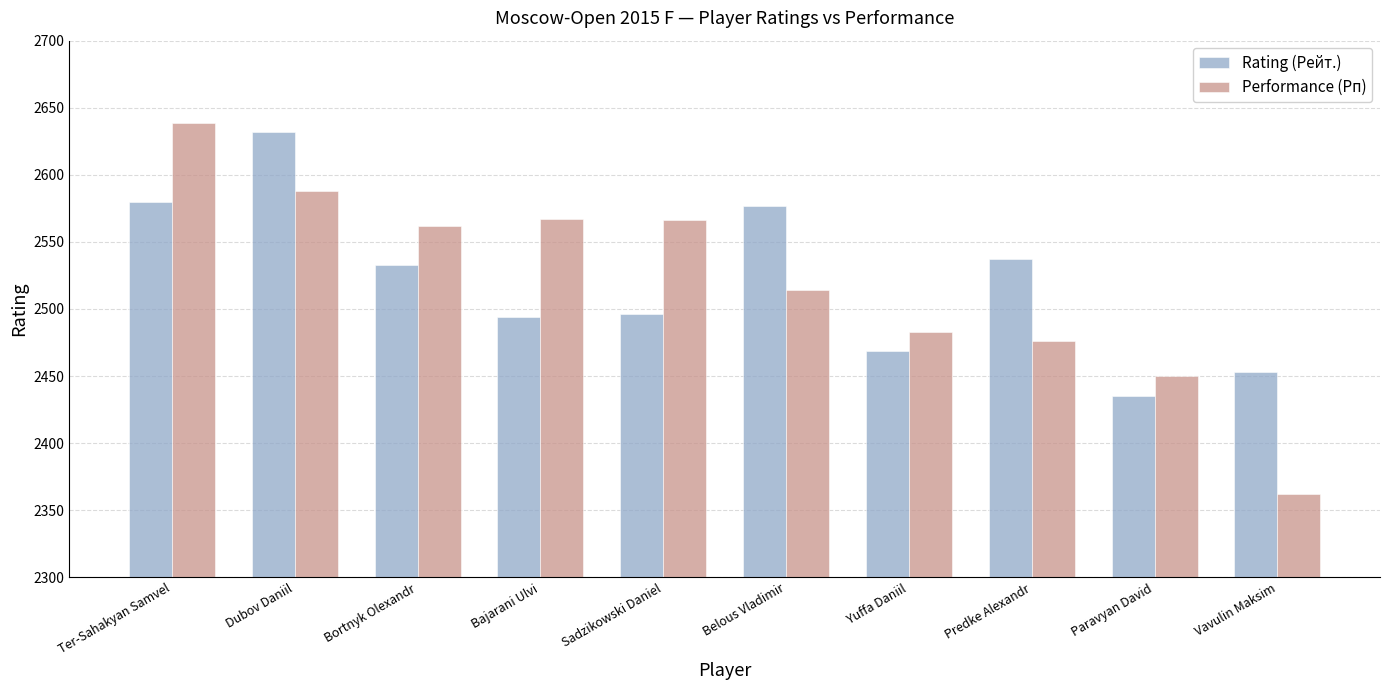

What is the difference between the maximum and minimum values in the Rating (Рейт.) series?

197